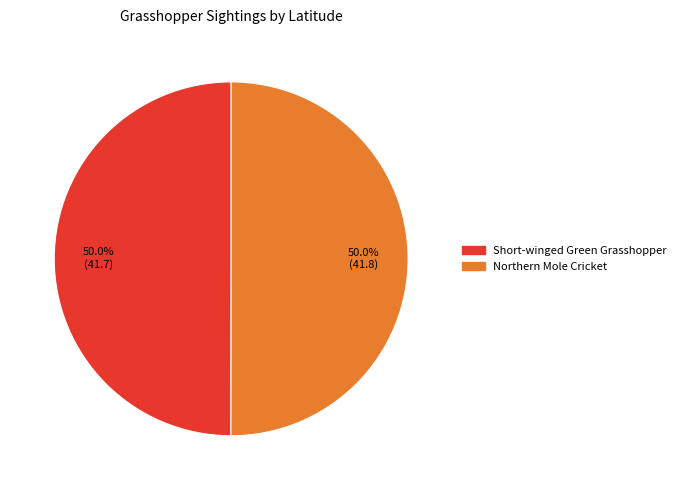

What percentage is the Northern Mole Cricket slice, to the nearest percent?

50%